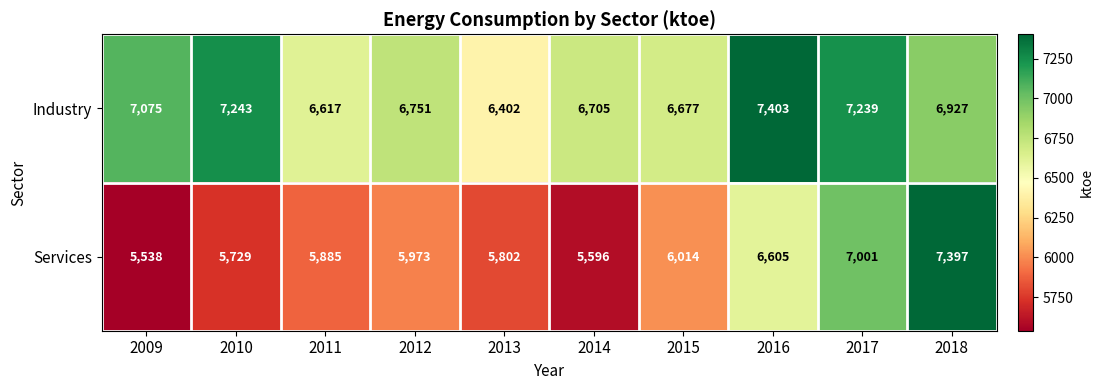

Between 2011 and 2012, which series saw the biggest shift?

Industry